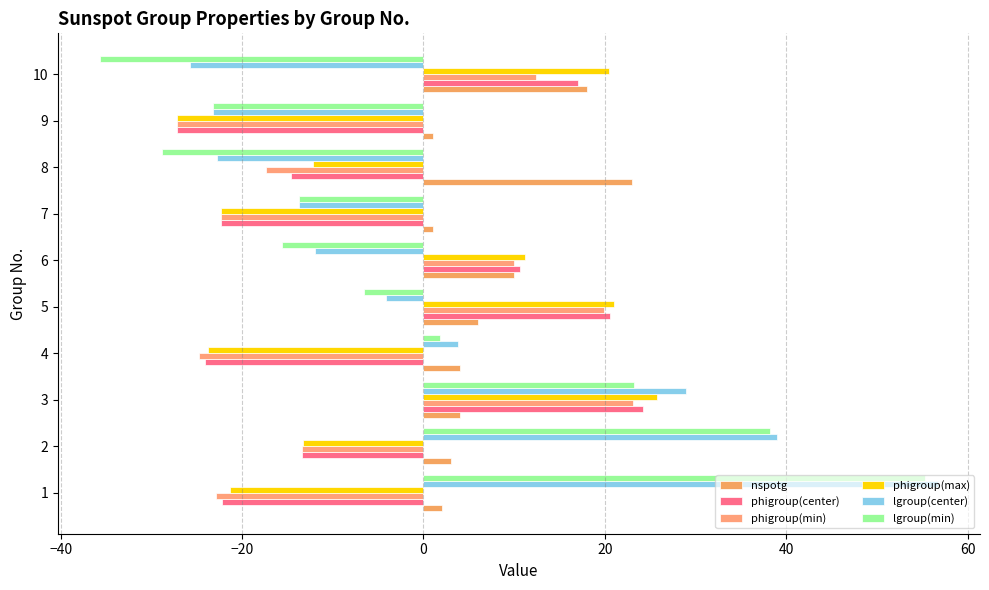

How many data points does each series have?

10